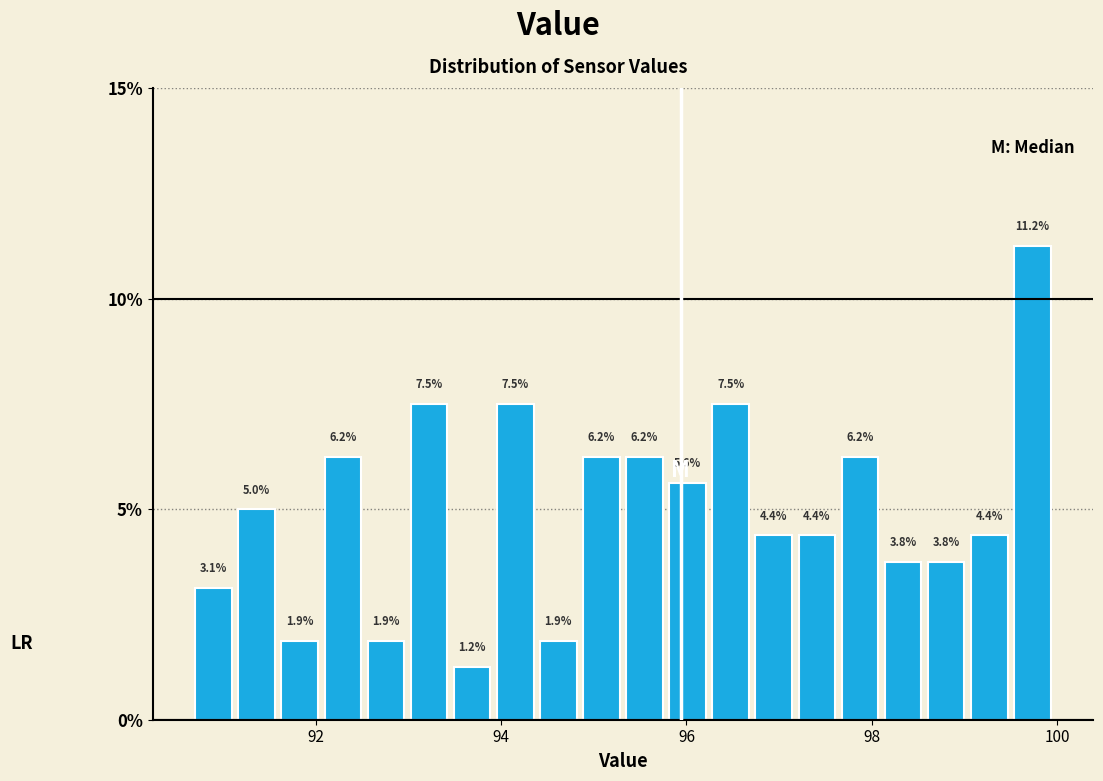

Around what value on the x-axis is the tallest bar? Give the approximate position of its centre, as read against the axis.

99.8